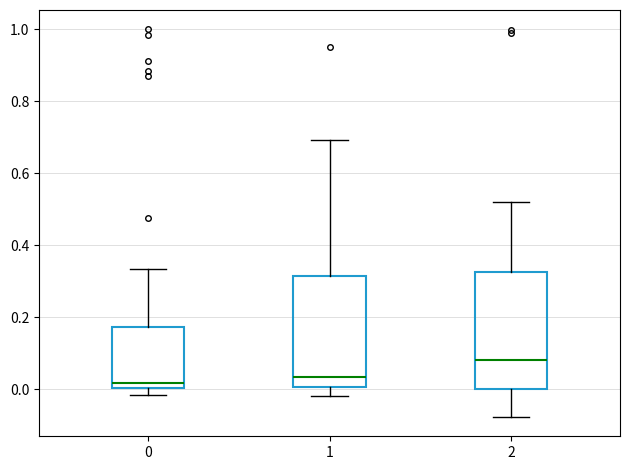

Where is the upper edge of the box at x = 0 on the y-axis? The values are not printed on the chart, so give them approximately, as read against the axis.

0.18